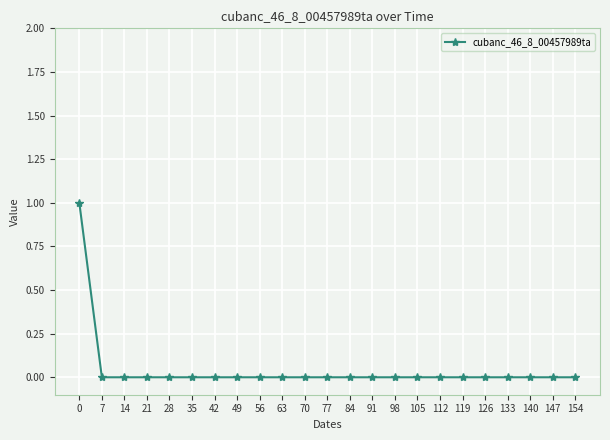

How many lines are shown in the chart?

1